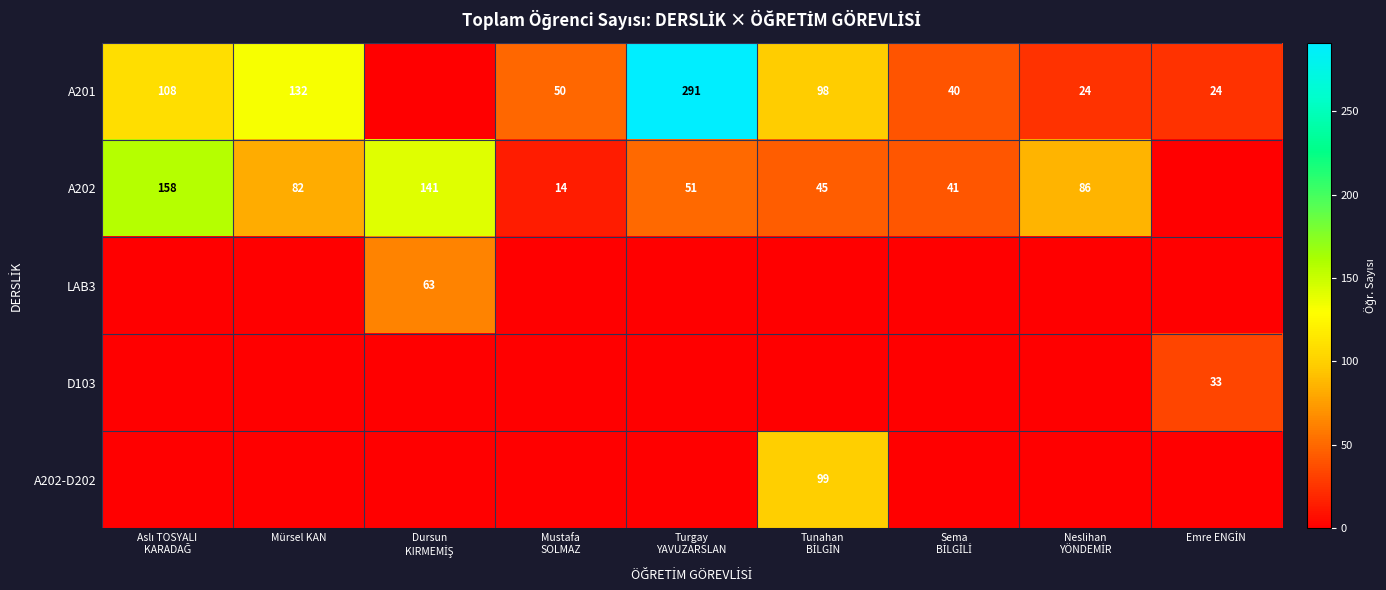

Is it true that A202 equals 144 at Mürsel KAN?

False